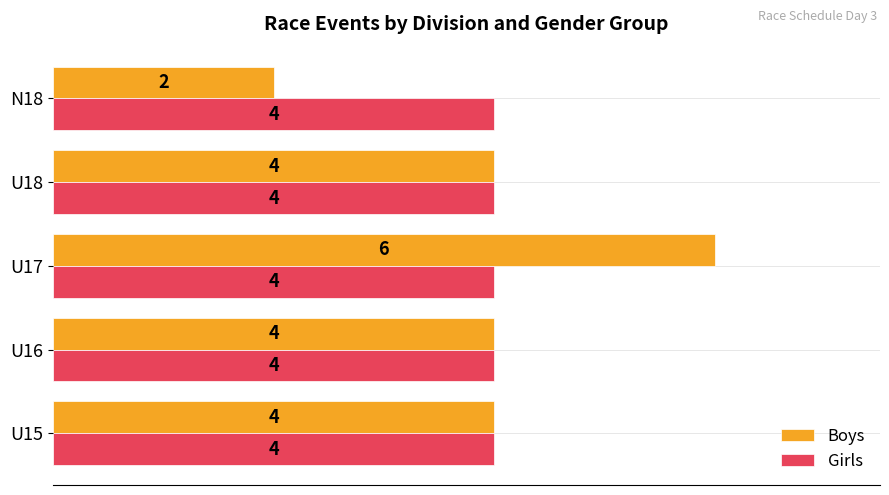

At which label does Boys reach its peak?

U17